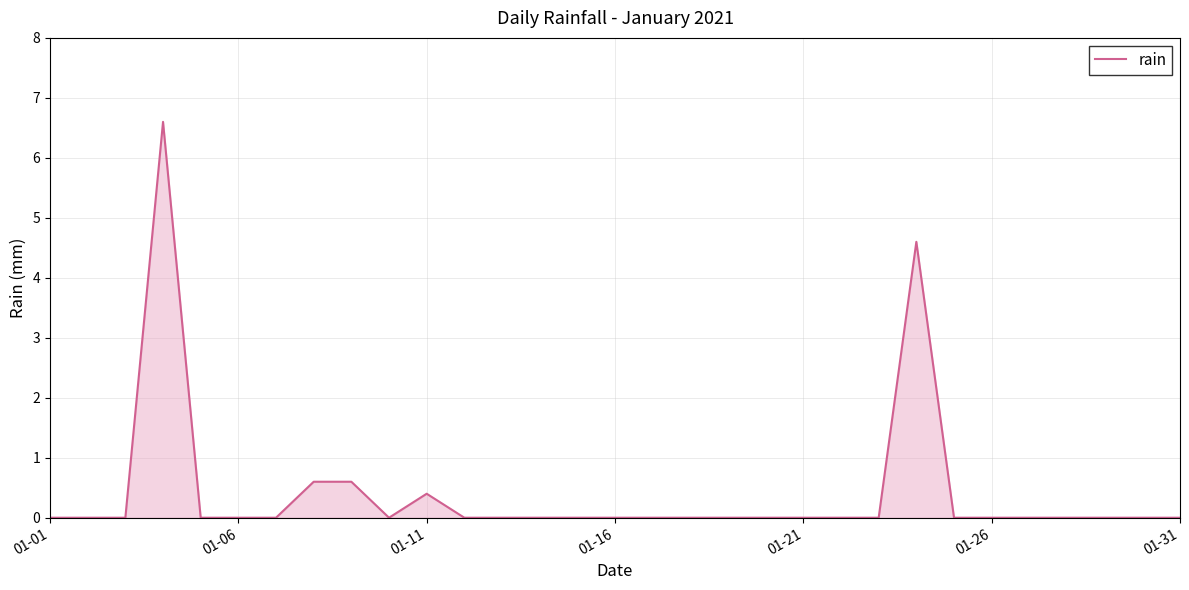

What is the difference between the maximum and minimum values?

6.6